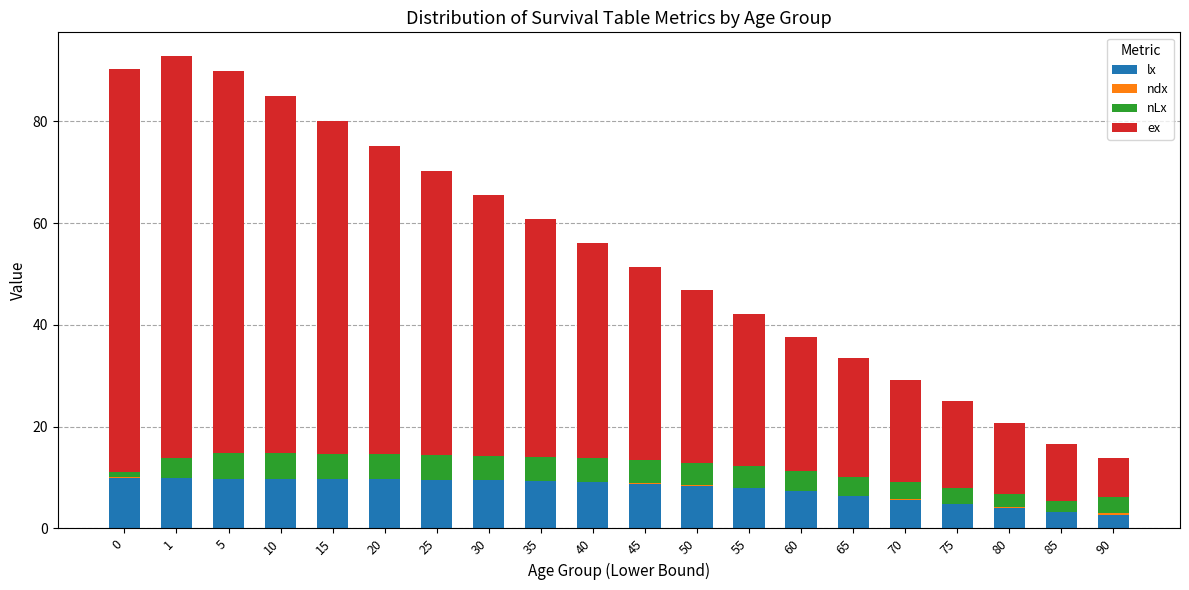

What is the maximum value for lx?

10.0